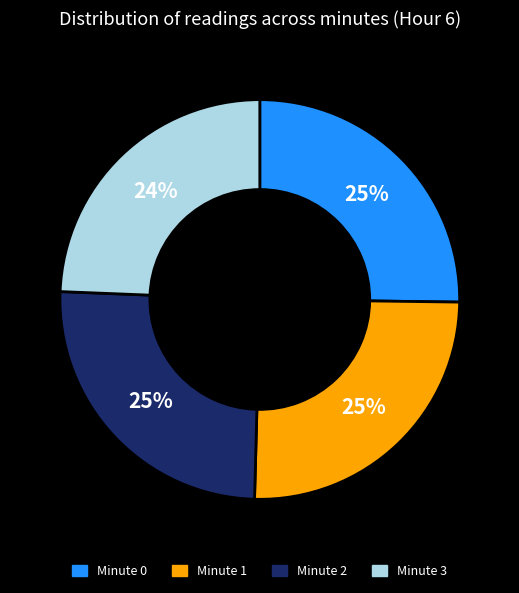

Combined, do Minute 2 and Minute 1 account for over 50%?

Yes